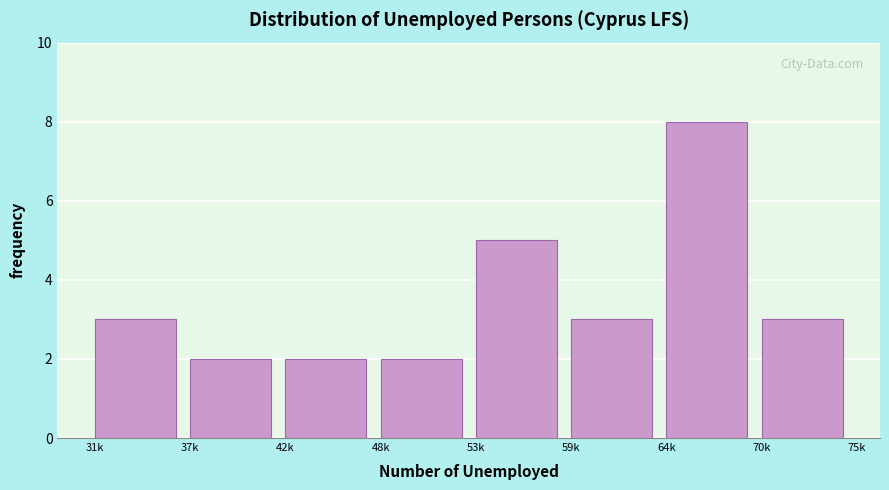

Reading left to right, transcribe all the data shown in this chart.

31k=3	37k=2	42k=2	48k=2	53k=5	59k=3	64k=8	70k=3